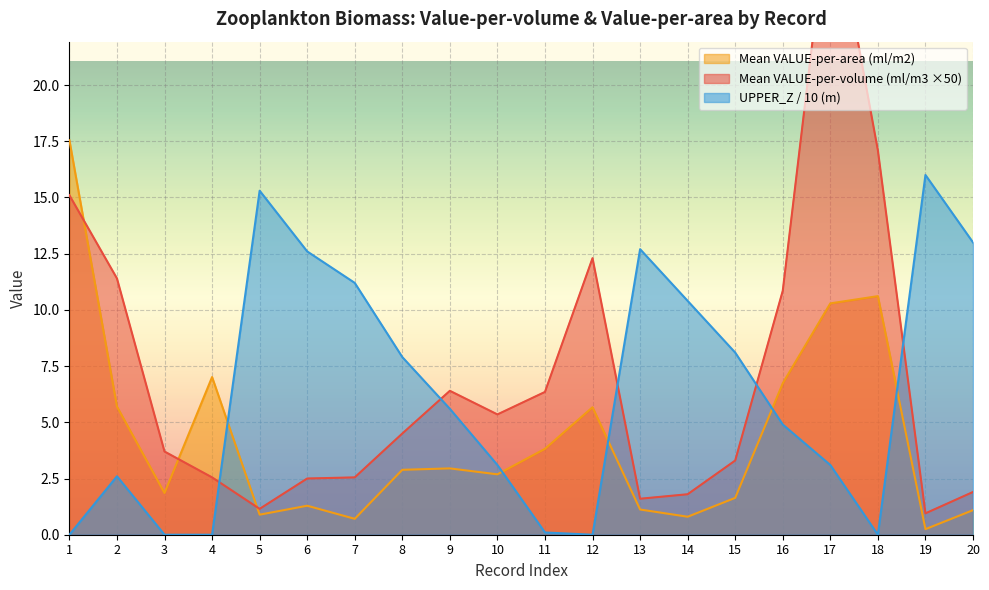

Reading left to right, what are all the values shown in this chart?

Mean VALUE-per-volume (ml/m3): 1=15.1	2=11.4	3=3.7	4=2.5	5=1.1	6=2.5	7=2.5	8=4.5	9=6.4	10=5.3	11=6.3	12=12.3	13=1.6	14=1.8	15=3.3	16=10.8	17=28.6	18=17.1	19=0.9	20=1.9
Mean VALUE-per-area (ml/m2): 1=17.5	2=5.7	3=1.9	4=7.0	5=0.9	6=1.3	7=0.7	8=2.9	9=3.0	10=2.7	11=3.8	12=5.7	13=1.1	14=0.8	15=1.6	16=6.7	17=10.3	18=10.6	19=0.2	20=1.1
UPPER_Z (m): 1=0.0	2=2.6	3=0.0	4=0.0	5=15.3	6=12.6	7=11.2	8=7.9	9=5.6	10=3.1	11=0.1	12=0.0	13=12.7	14=10.4	15=8.1	16=4.9	17=3.1	18=0.0	19=16.0	20=13.0